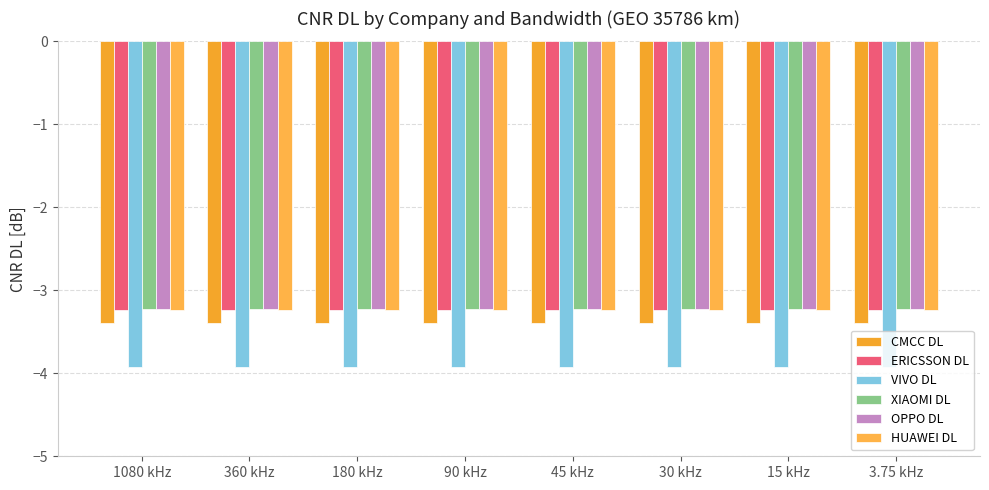

Which has a higher value, 90 kHz or 360 kHz?

90 kHz